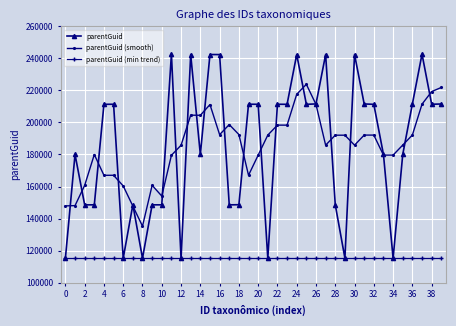

What is the greatest value displayed?

242673.0